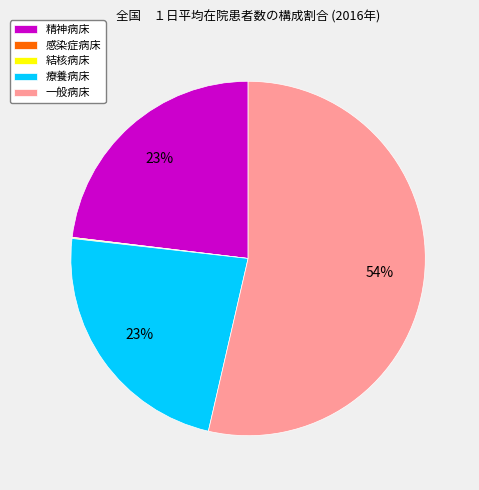

Is the sum of 精神病床 and 療養病床 greater than half?

No